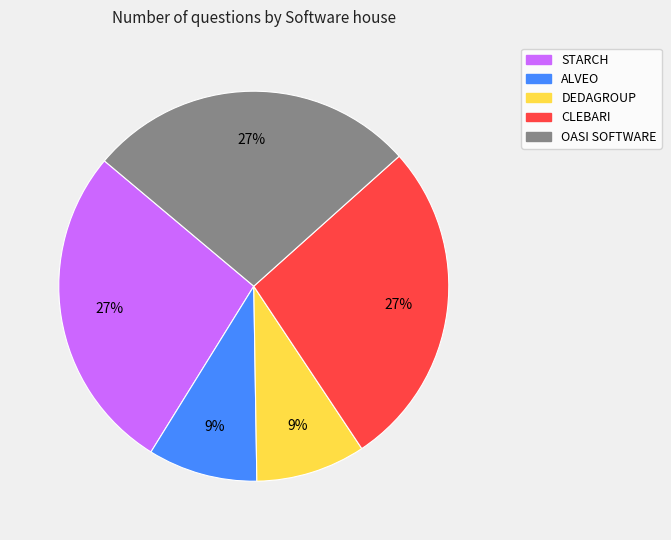

Combined, do ALVEO and DEDAGROUP account for over 50%?

No